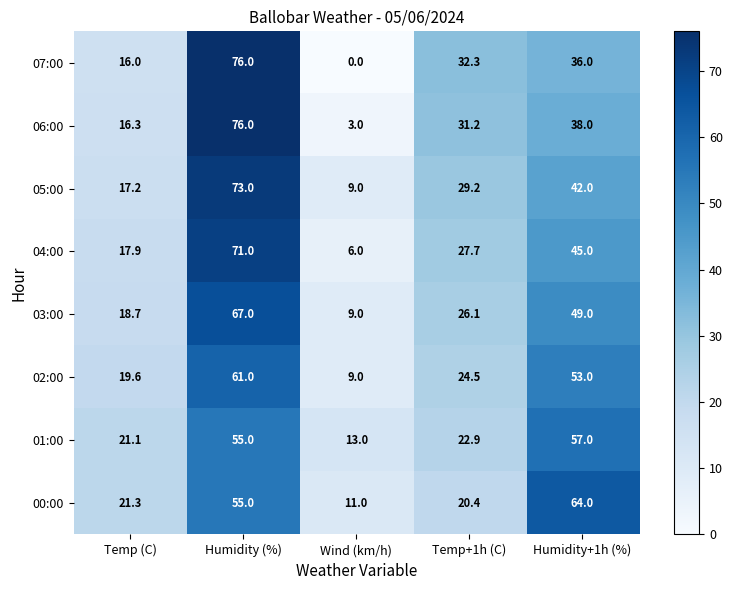

Where does the 04:00 series first go above 27?

Humidity (%)